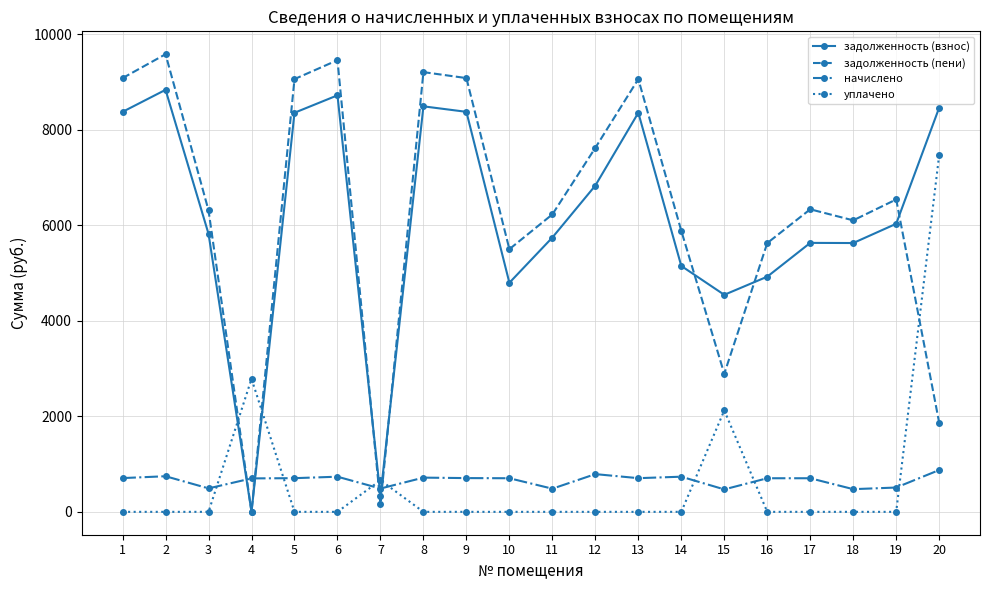

The начислено series shows 706.3 at 9. True or false?

True